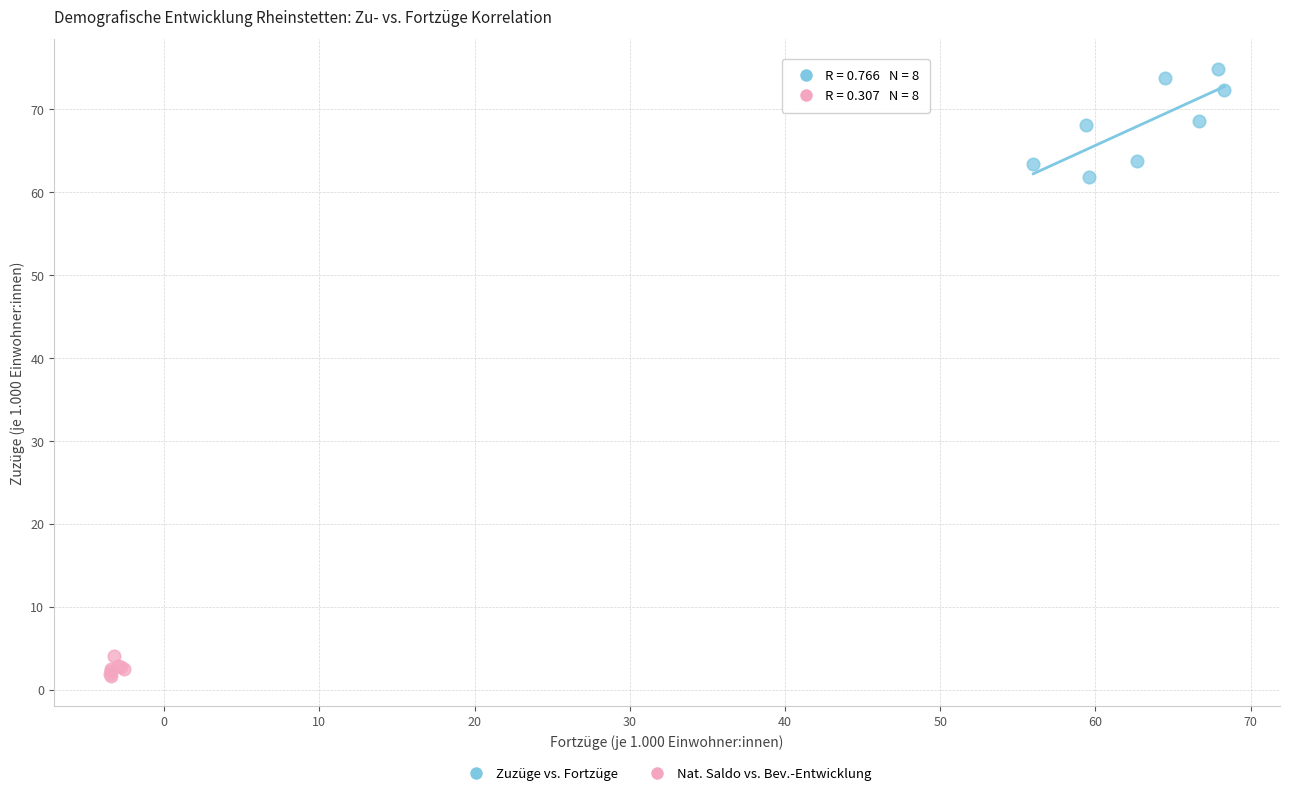

Which series has the widest spread of Y values?

Zuzüge vs. Fortzüge